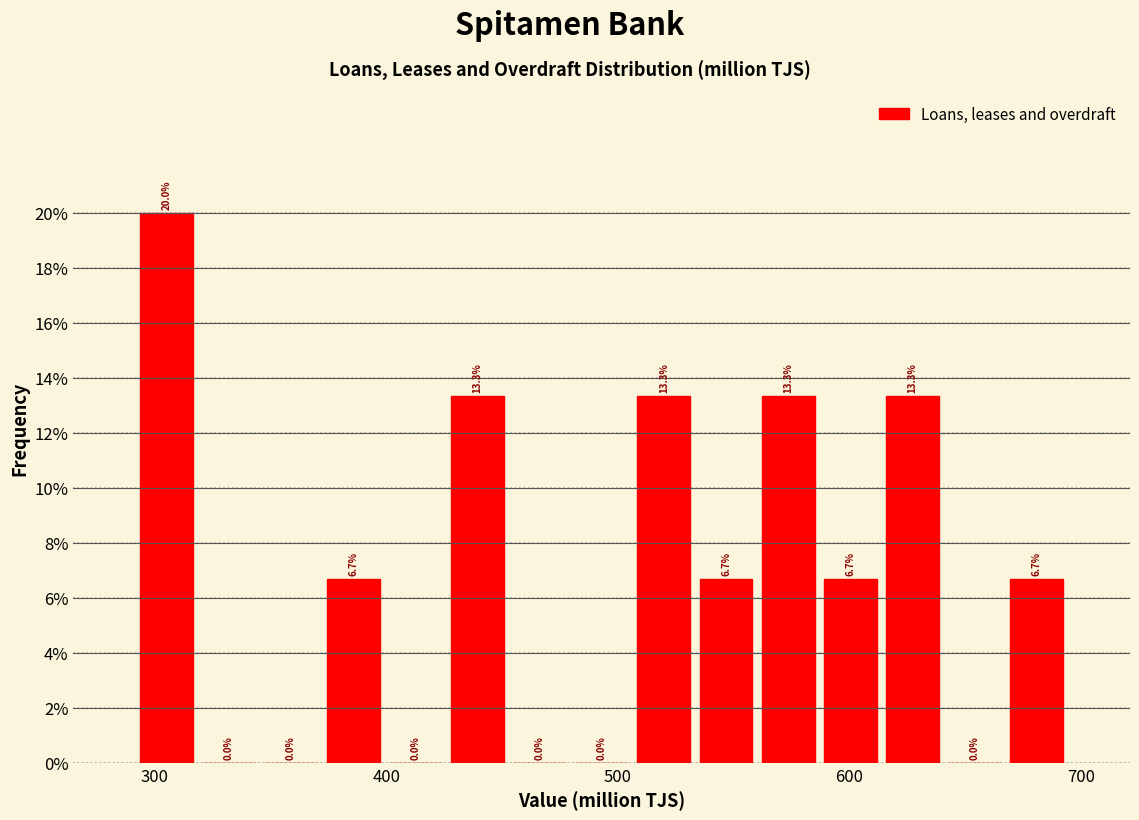

Read against the x-axis, roughly where is the centre of the tallest bar?

310